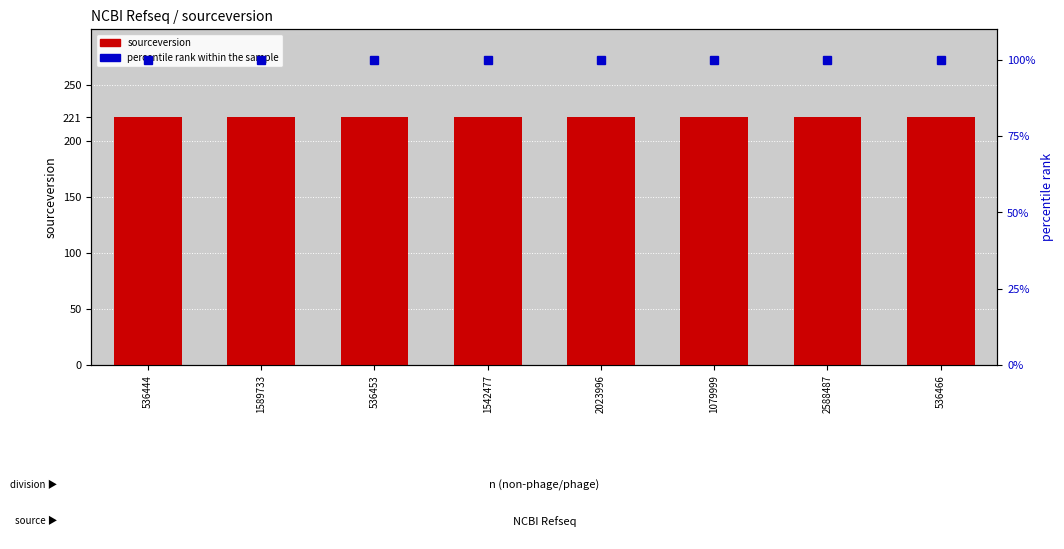

What is the label of the 7th bar from the right?

1589733